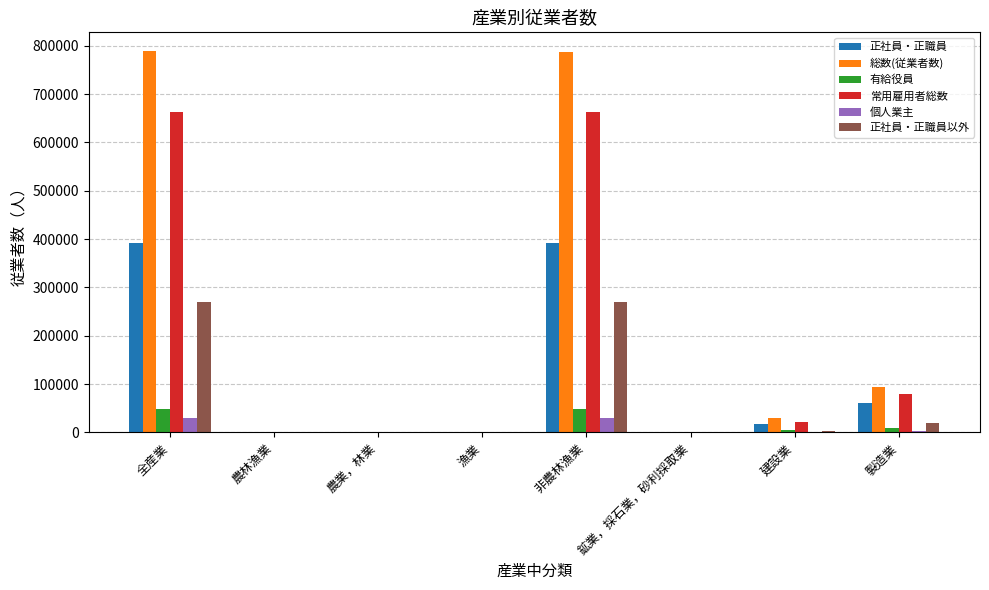

What is the maximum value for 総数(従業者数)?

788170